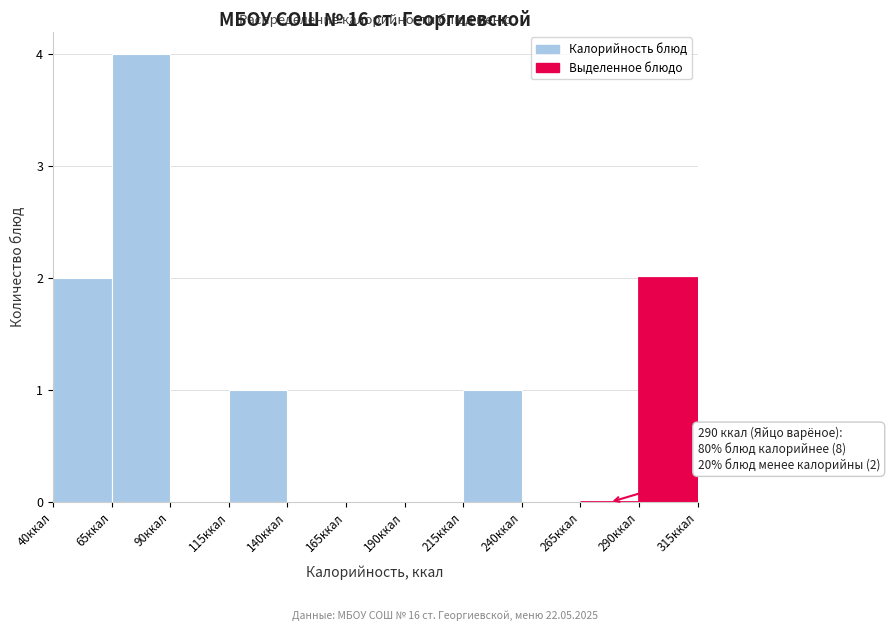

Which range on the x-axis has the tallest bar?

65 to 90